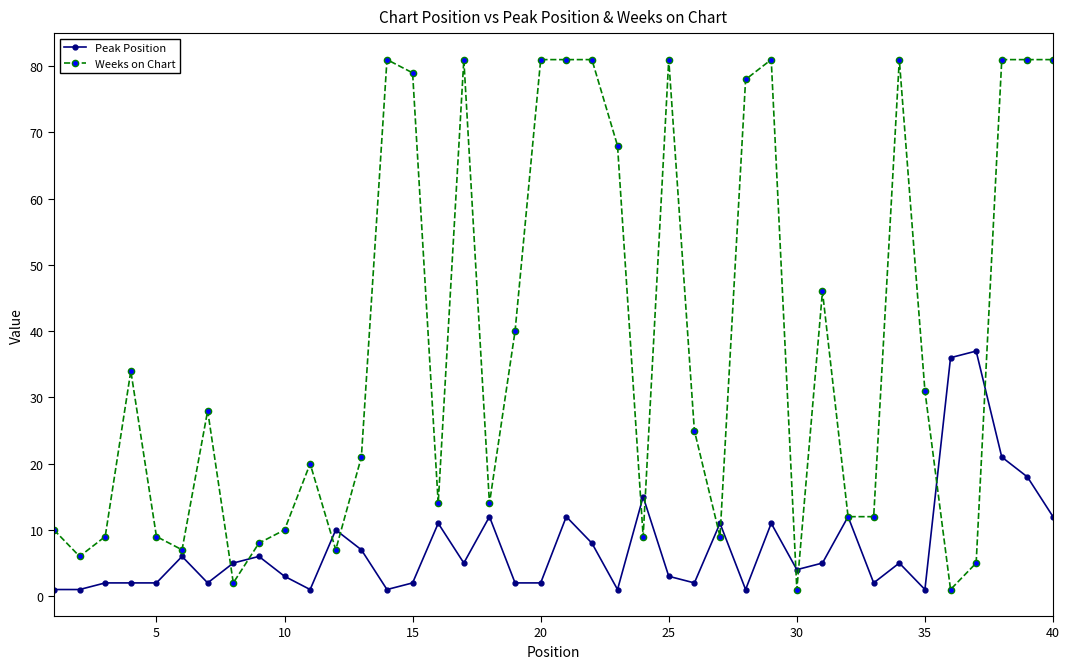

Rank the series by their average value, from lowest to highest.

Peak Position, Weeks on Chart